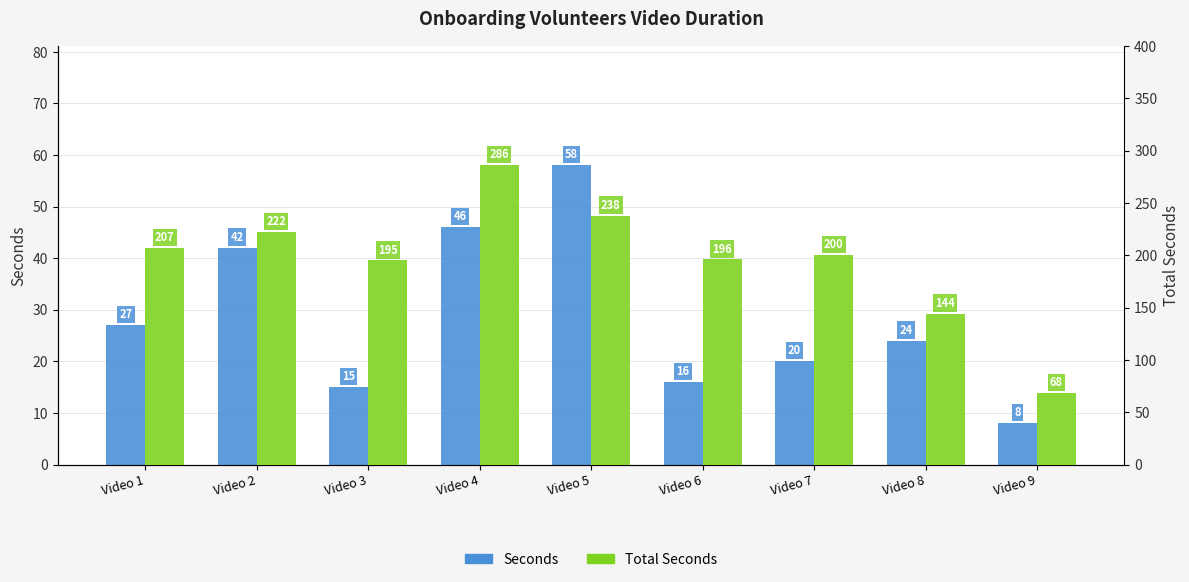

Rank the series by their average value, from lowest to highest.

Seconds, Total Seconds